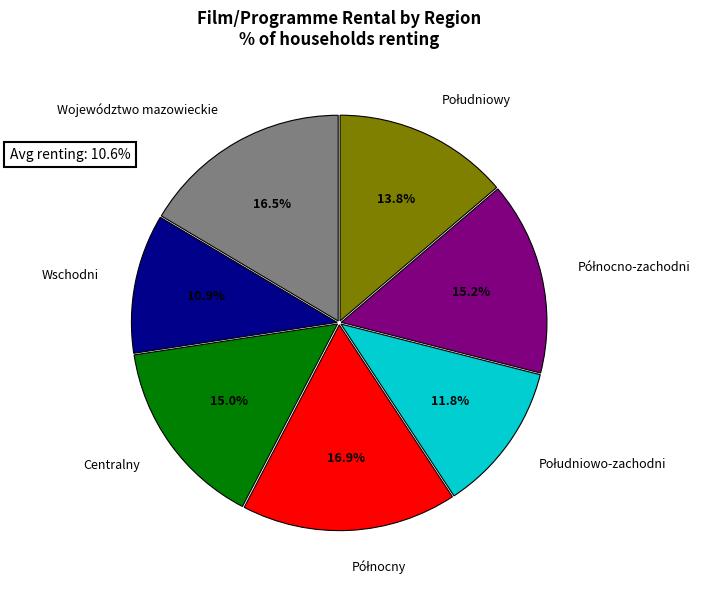

Which category has the smallest portion of the pie?

Wschodni